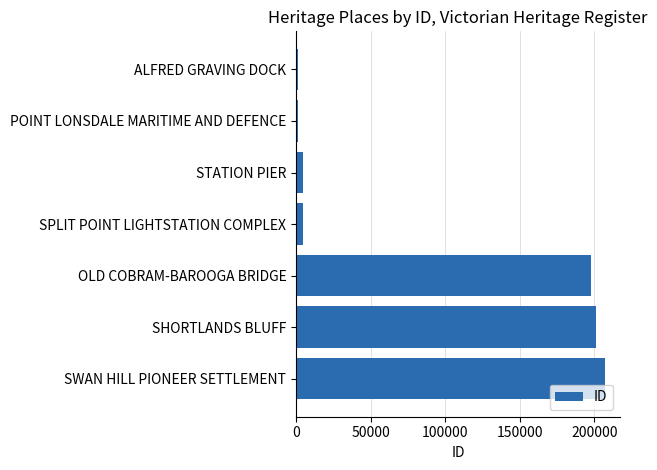

Between STATION PIER and OLD COBRAM-BAROOGA BRIDGE, which is larger?

OLD COBRAM-BAROOGA BRIDGE